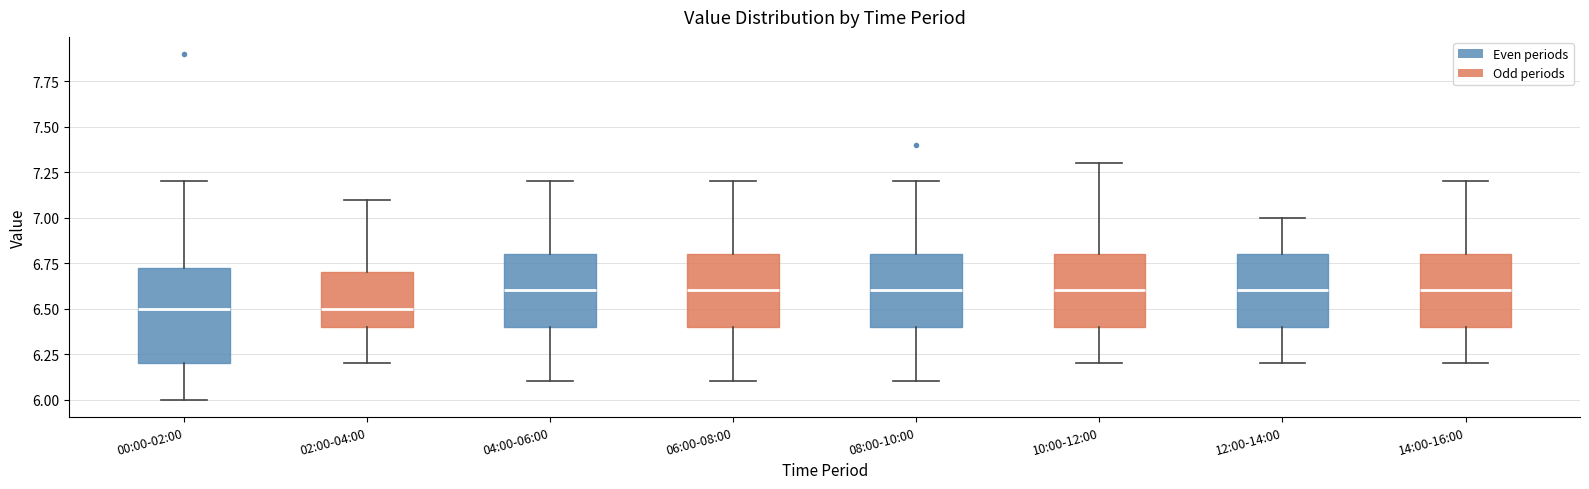

Where does the lower whisker of the box for 10:00-12:00 end on the y-axis? The values are not printed on the chart, so give them approximately, as read against the axis.

6.20